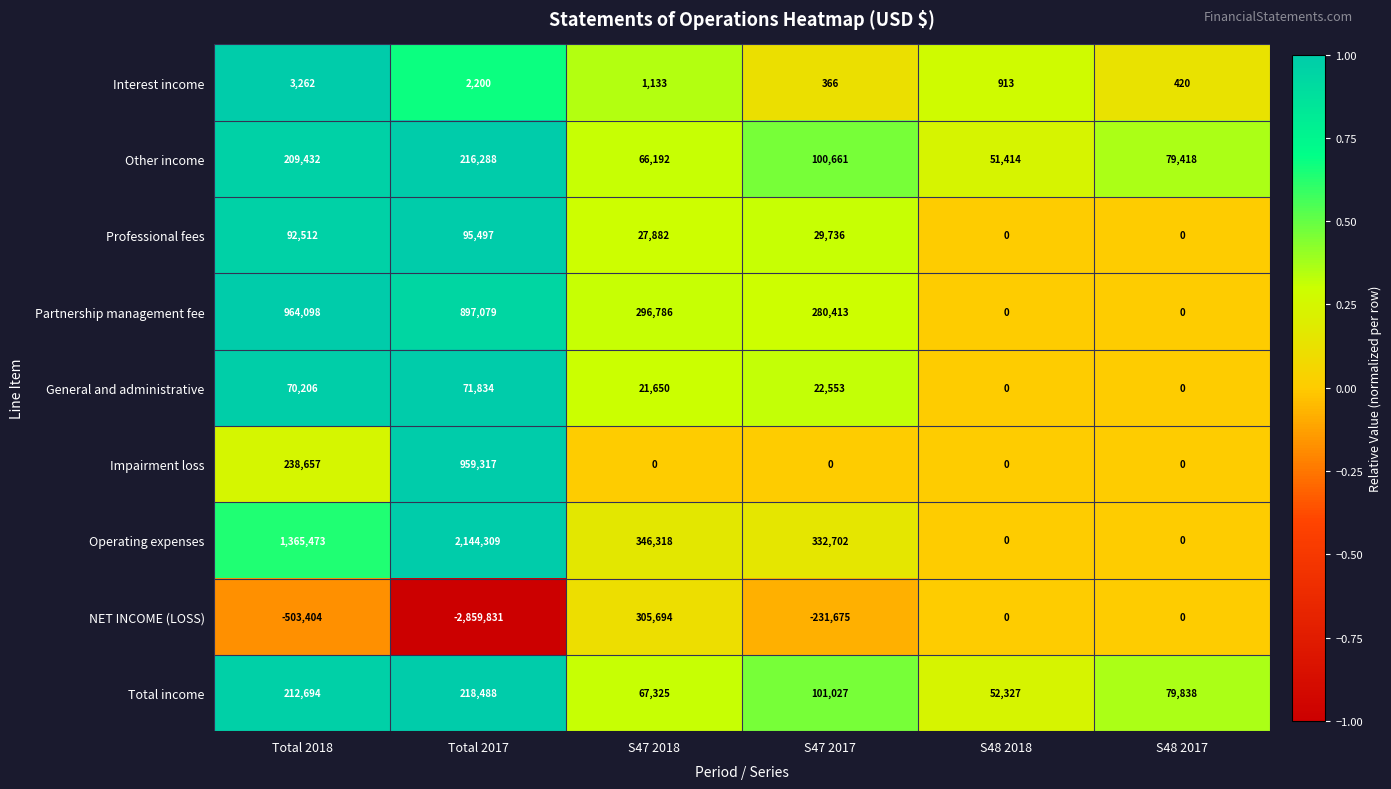

Which series changed the most between Total 2017 and S48 2018?

NET INCOME (LOSS)